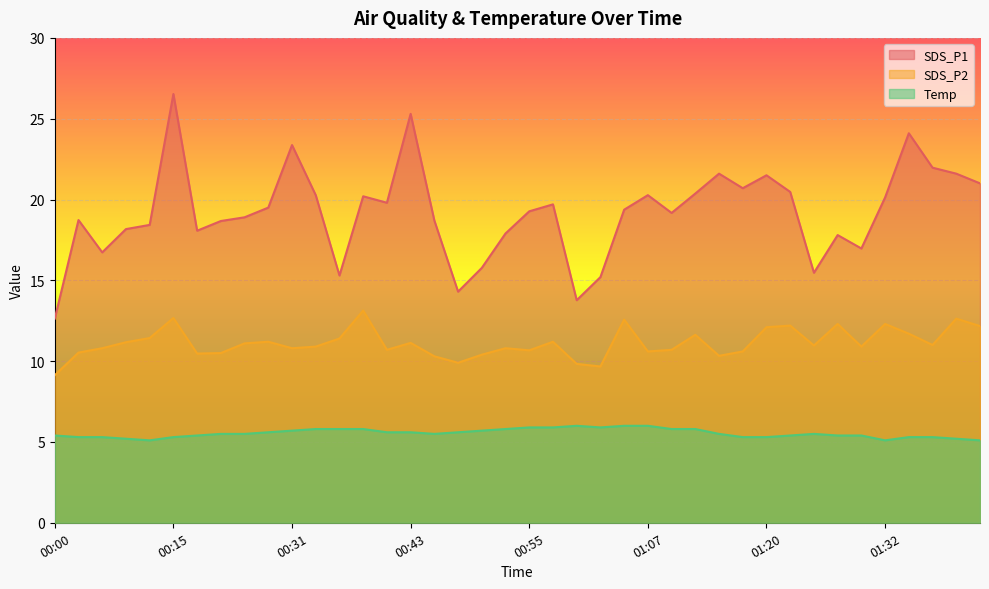

What is the average value of the SDS_P2 series?

11.1